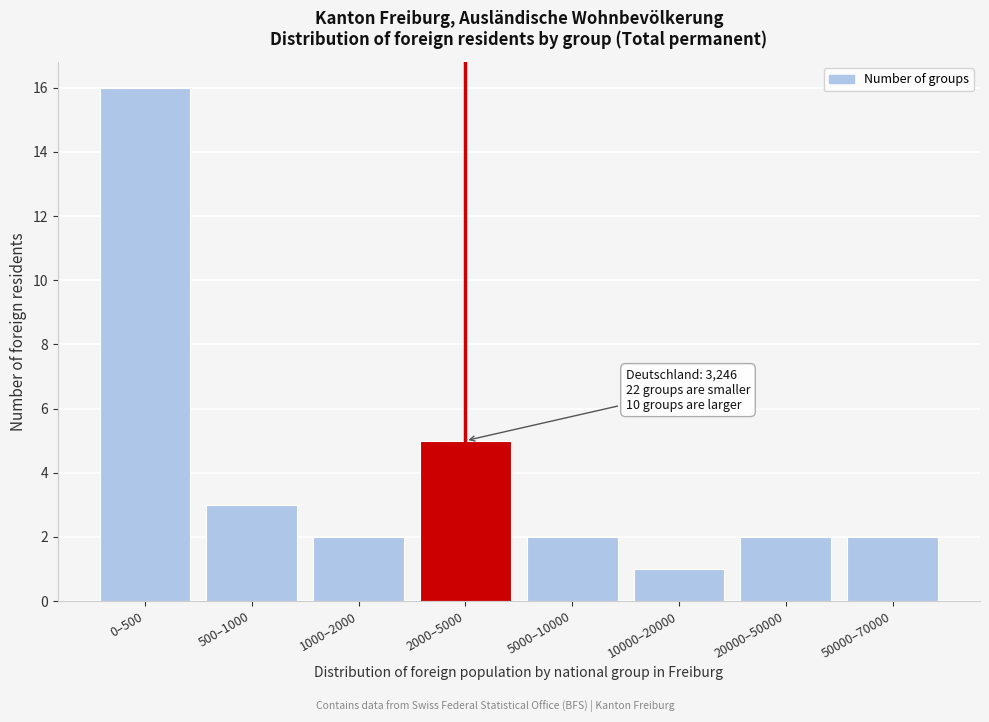

Reading right to left, transcribe all the data shown in this chart.

50000–70000=2	20000–50000=2	10000–20000=1	5000–10000=2	2000–5000=5	1000–2000=2	500–1000=3	0–500=16